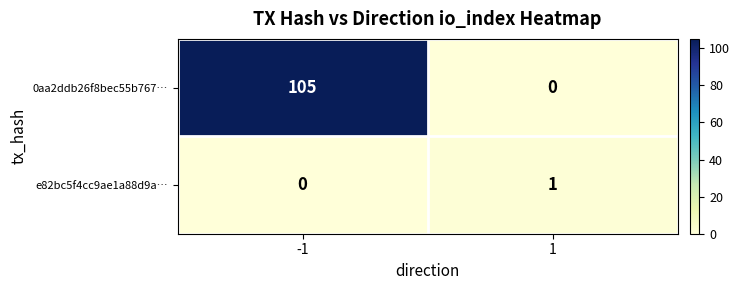

Reading left to right, list all the values displayed in this chart.

0aa2ddb26f8bec55b767…: 105	0
e82bc5f4cc9ae1a88d9a…: 0	1